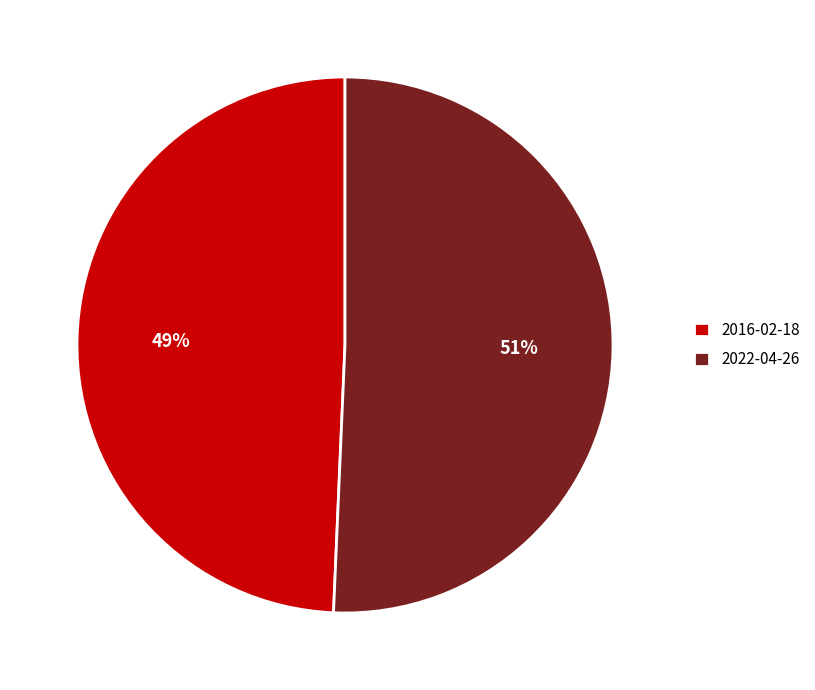

How many slices are in this pie chart?

2